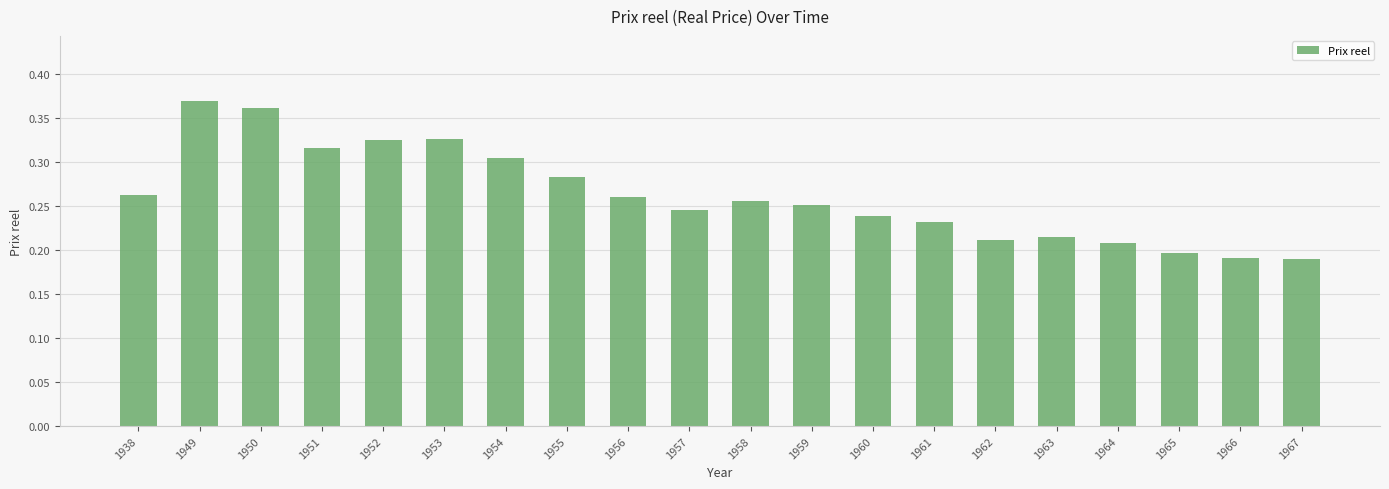

Does the chart contain stacked bars?

No